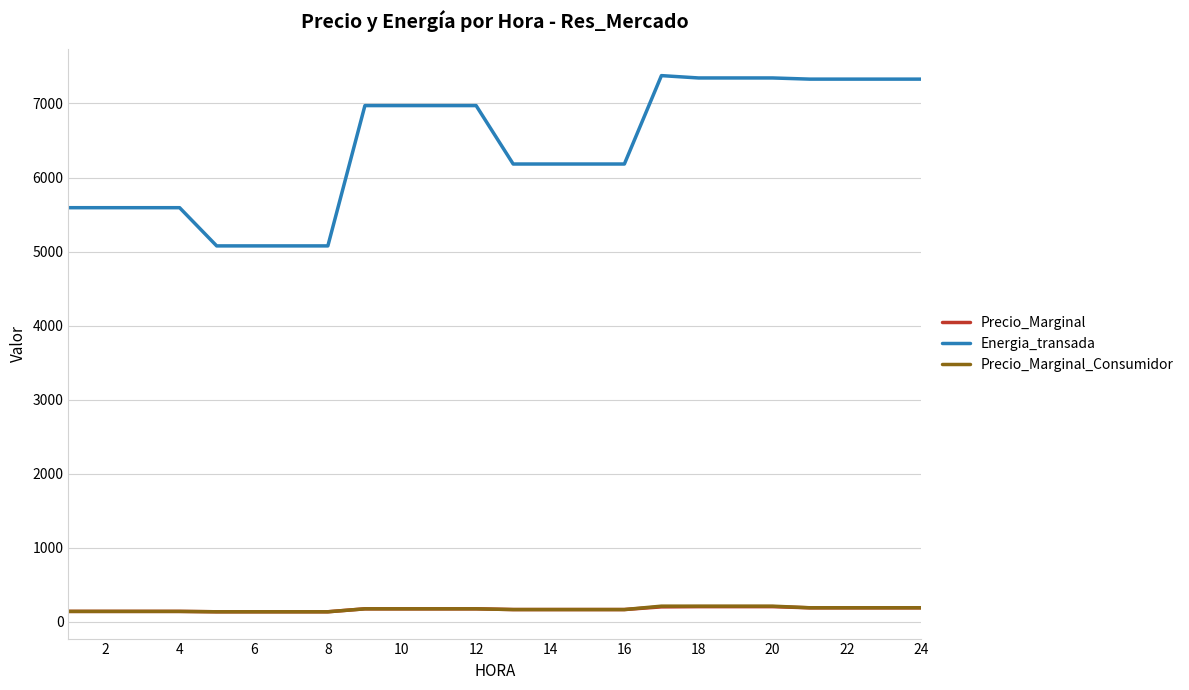

Which series has the largest total across all categories?

Energia_transada